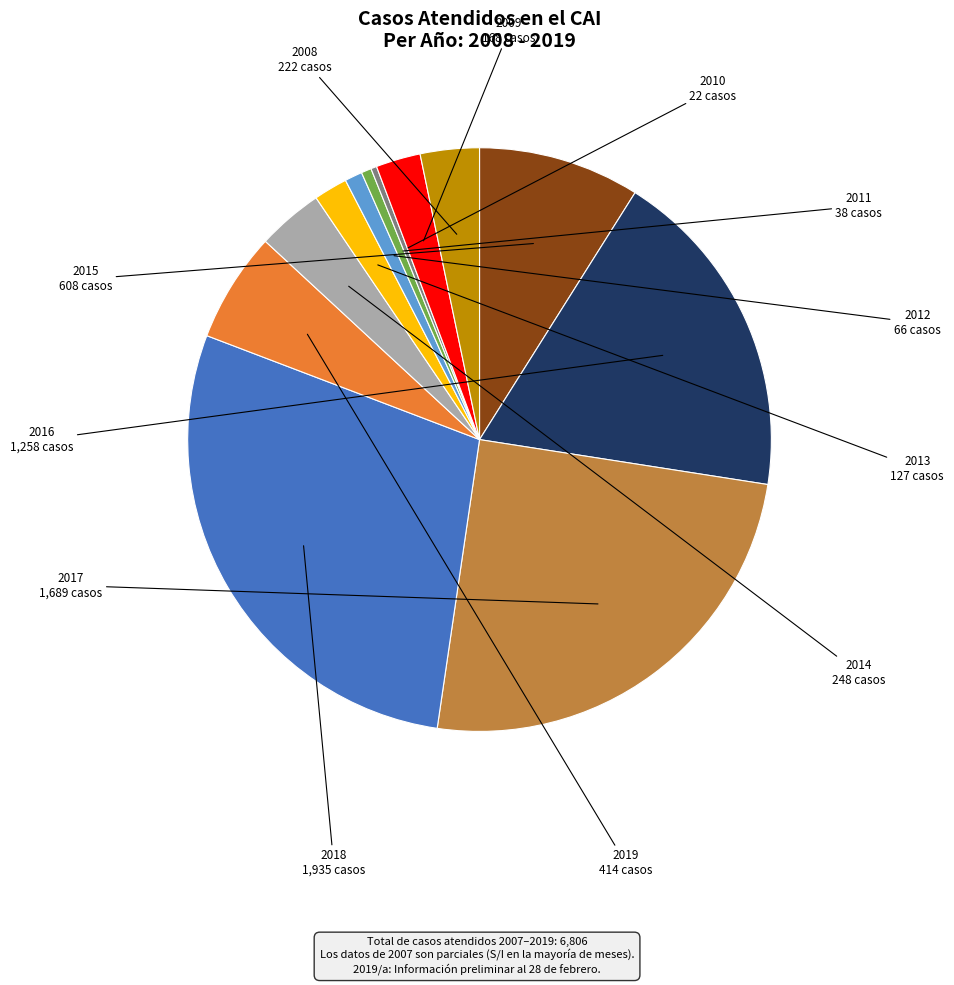

Is there any slice that represents more than half of the pie?

No